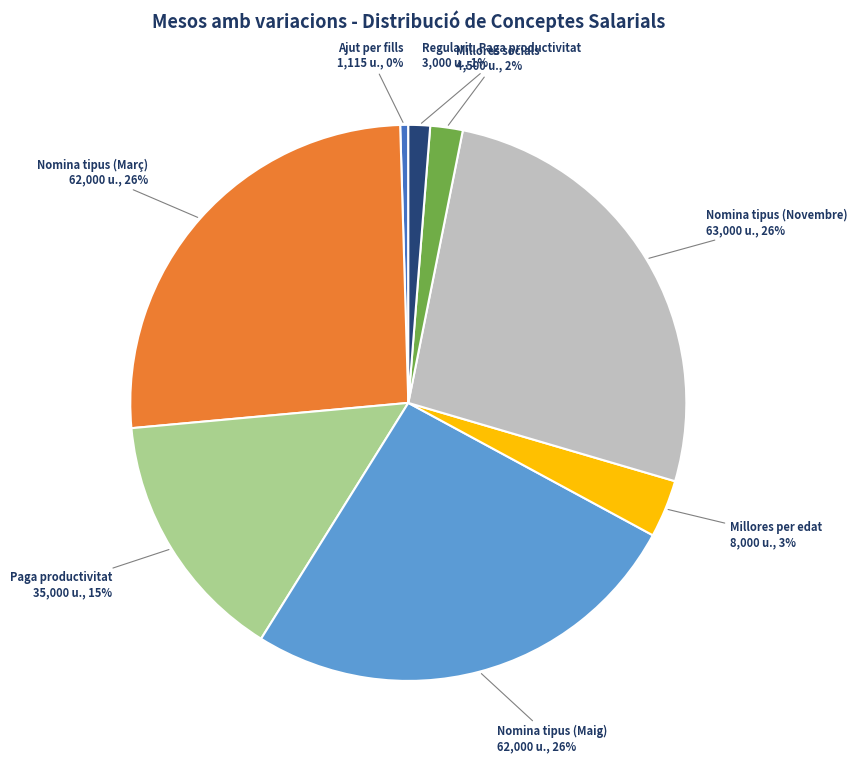

The Ajut per fills slice represents 12% of the pie. True or false?

False